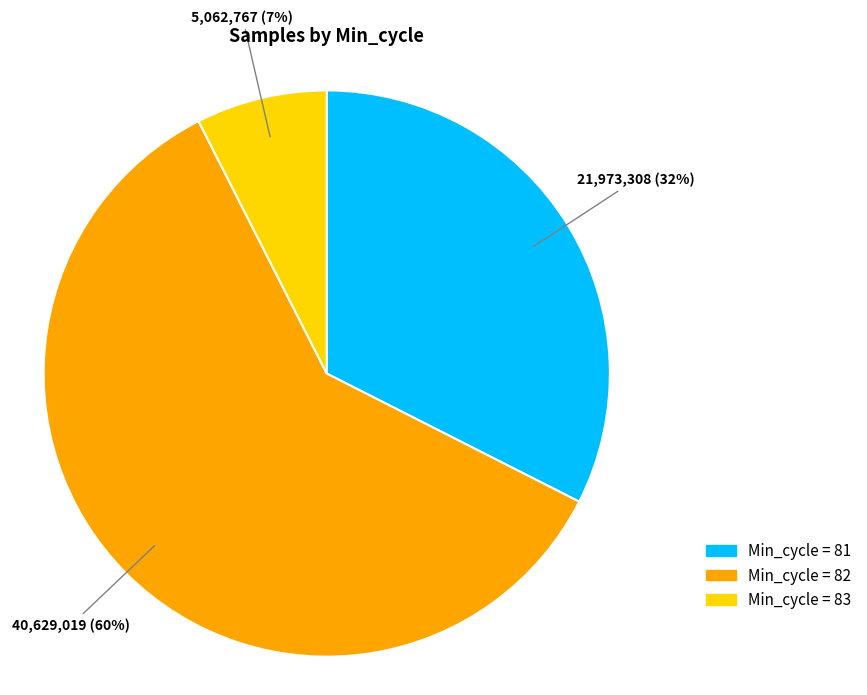

To the nearest percent, what is the average slice percentage?

33%